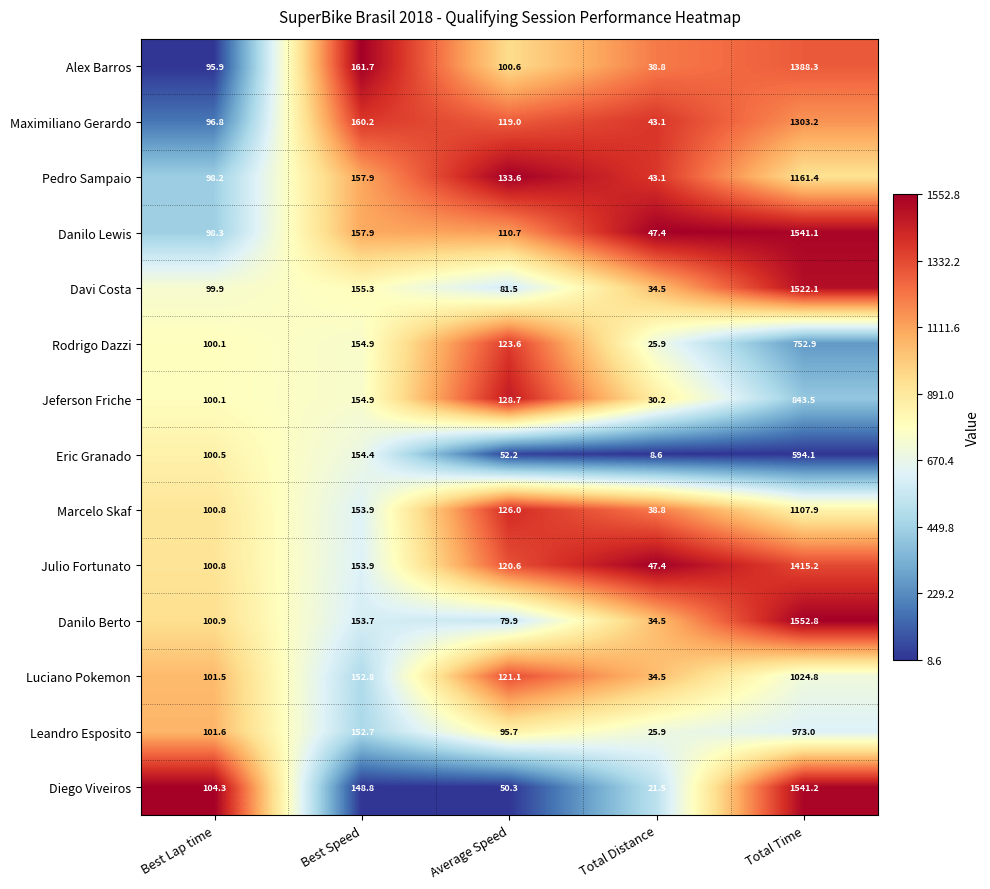

At which label does Diego Viveiros first exceed 104?

Best Lap time